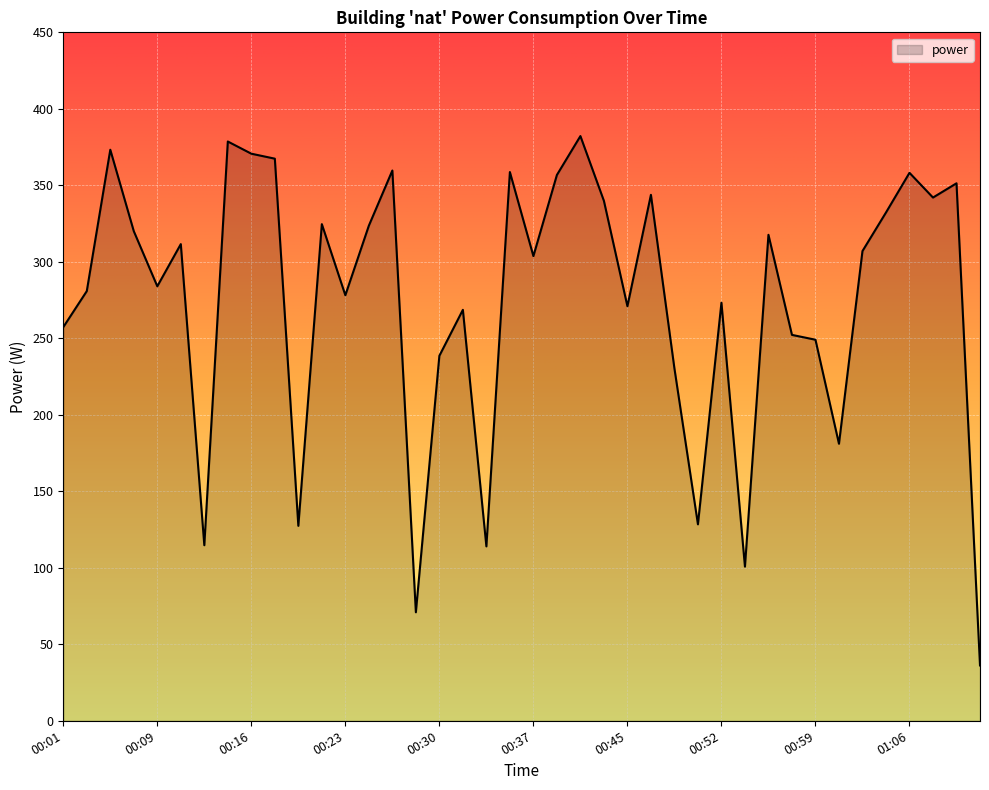

What is the maximum value shown in the chart?

382.2